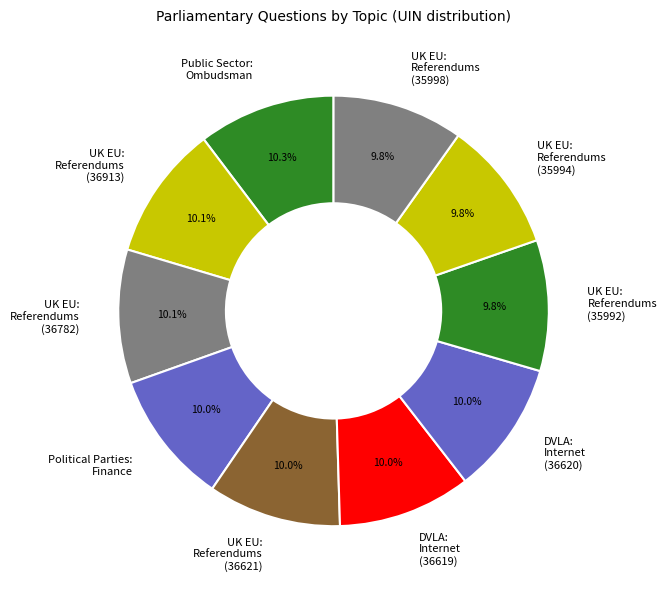

Approximately how many times larger is the value at UK EU: Referendums (36621) compared to UK EU: Referendums (35992)?

1.0